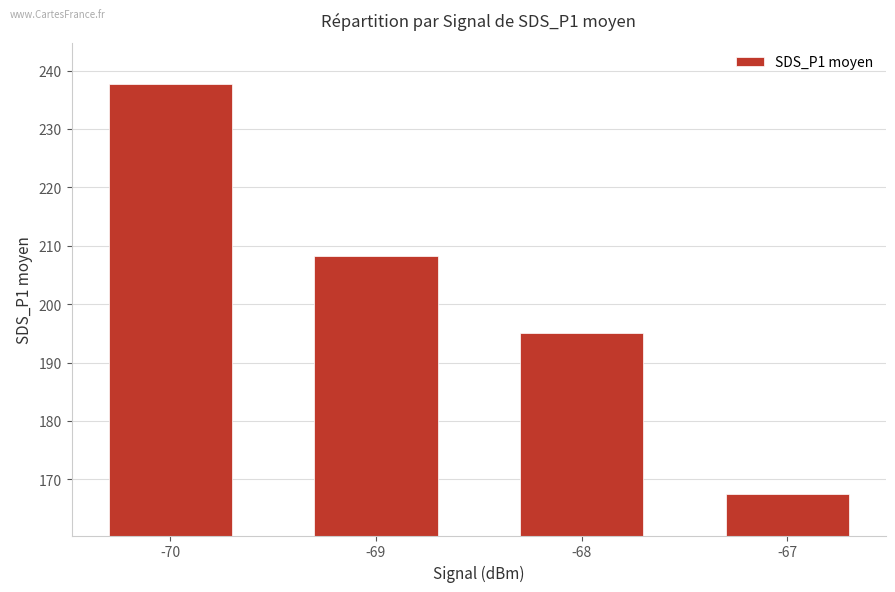

Count the number of values greater than 208.

2